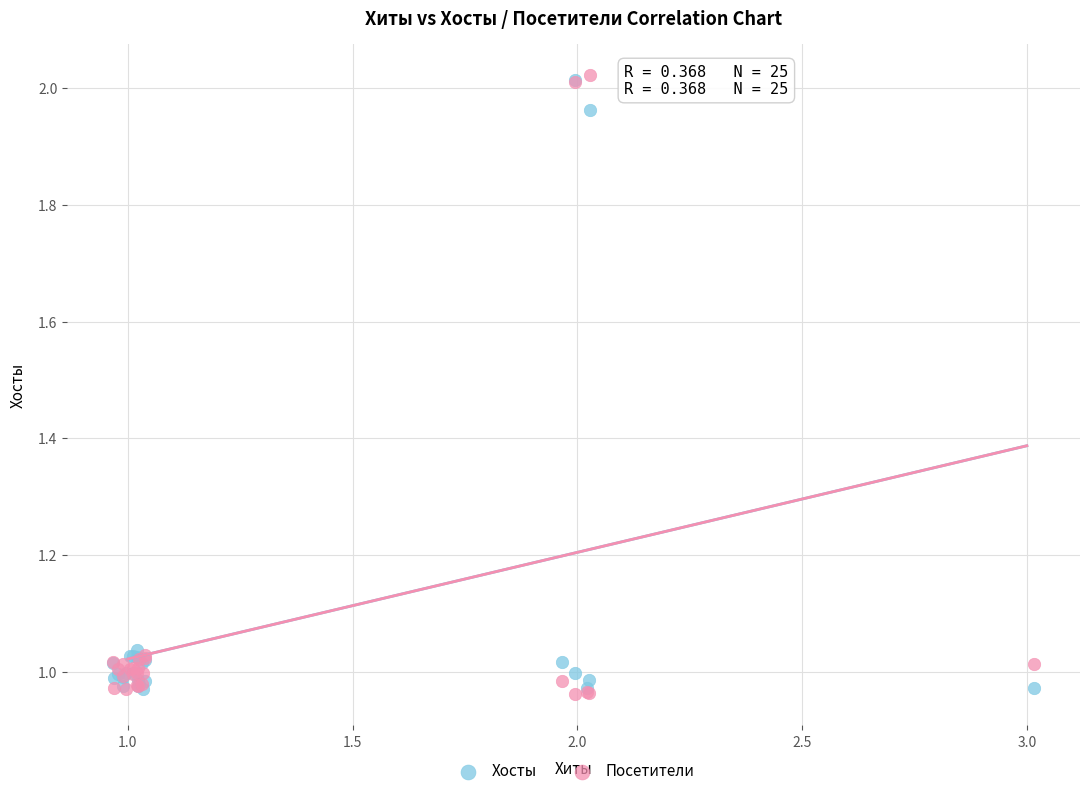

What are all the series names shown in the legend?

Хосты, Посетители